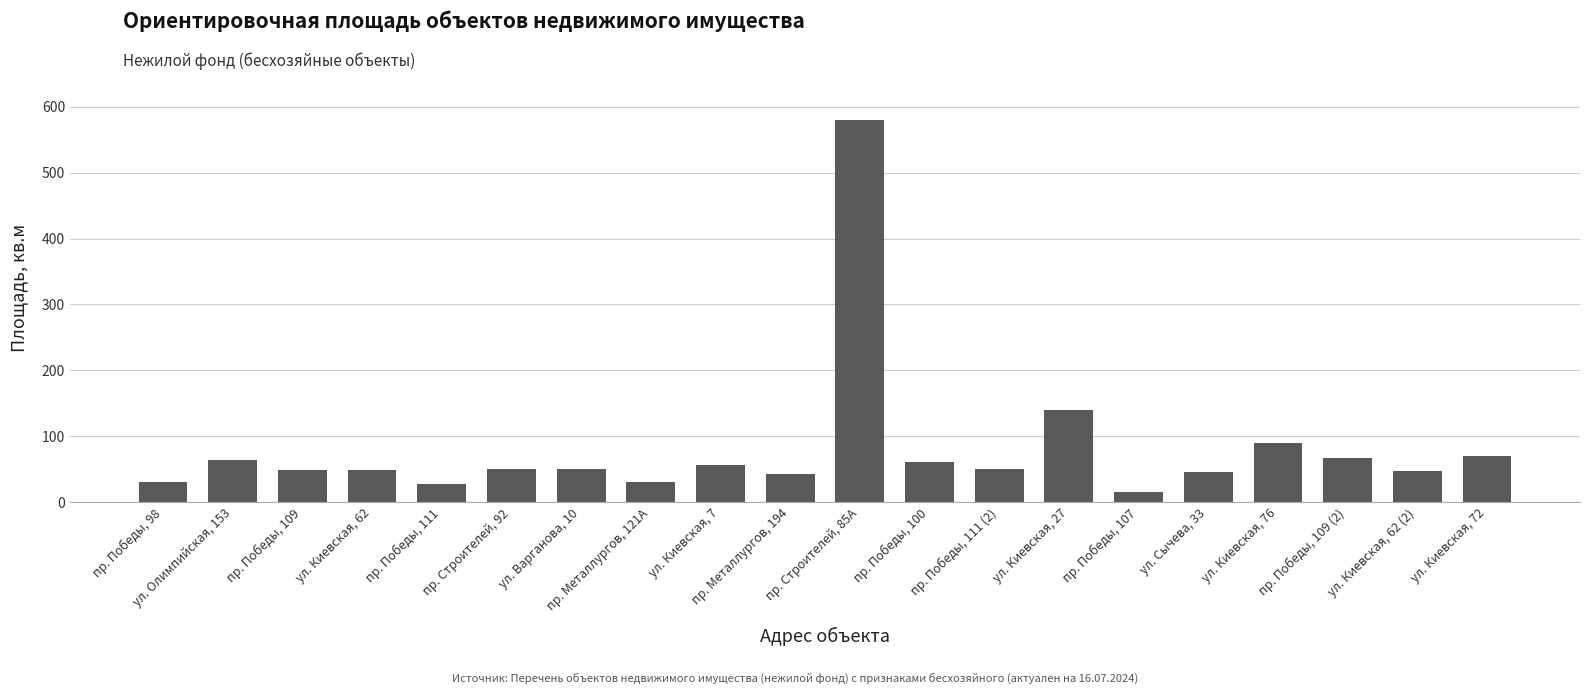

What position from the left is пр. Металлургов, 194?

10